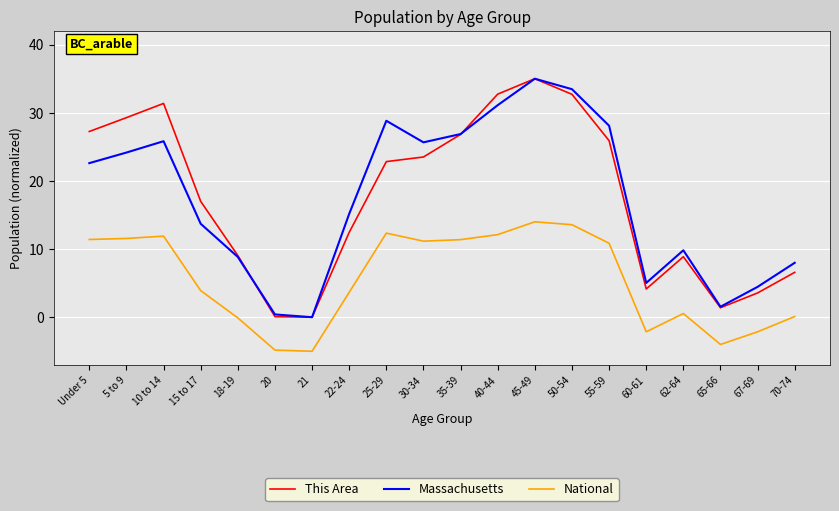

Where does the This Area series first go above 22?

Under 5